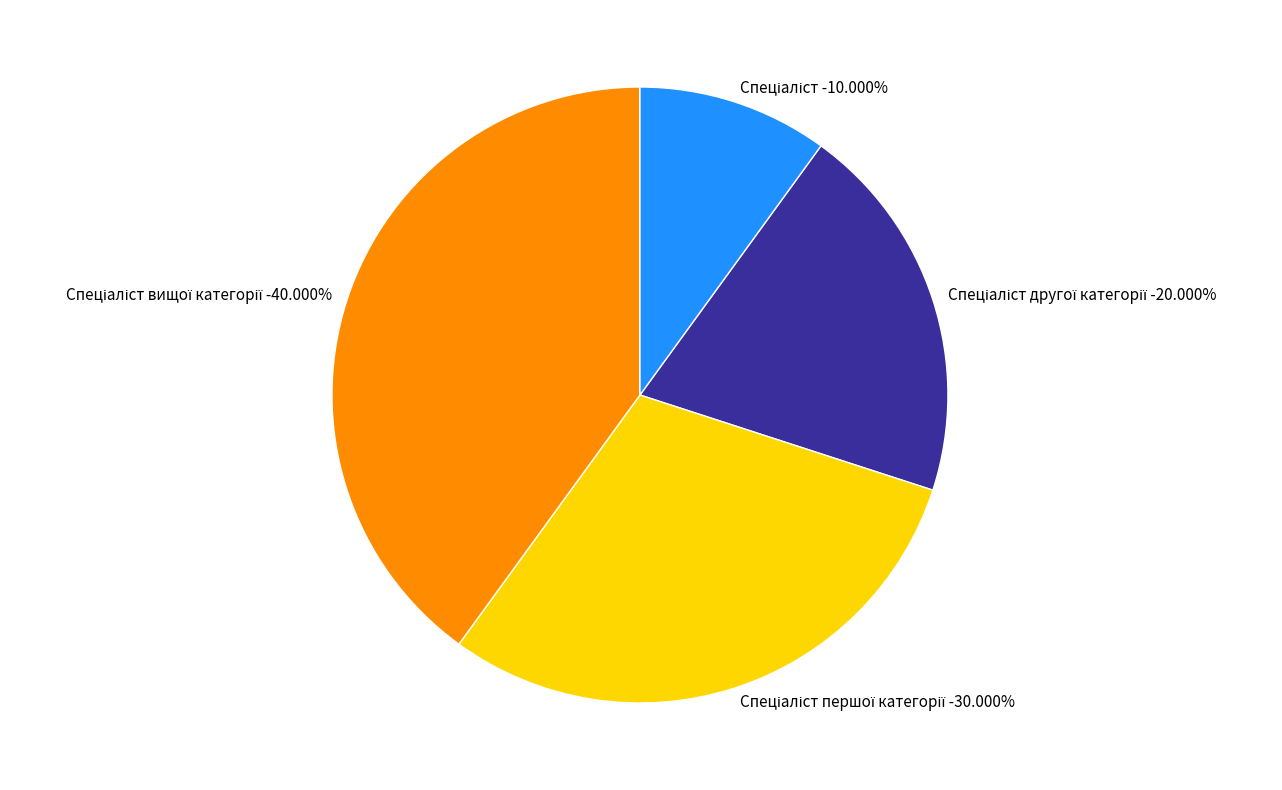

Which slice is the largest?

Спеціаліст вищої категорії